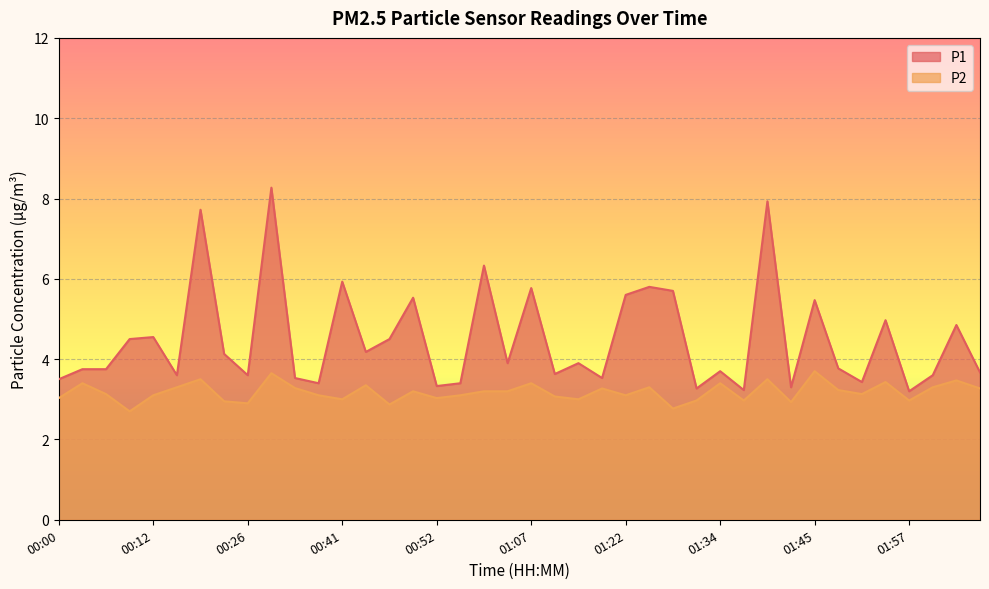

What is the sum of the P2 values at 00:06 and 02:00?

6.4